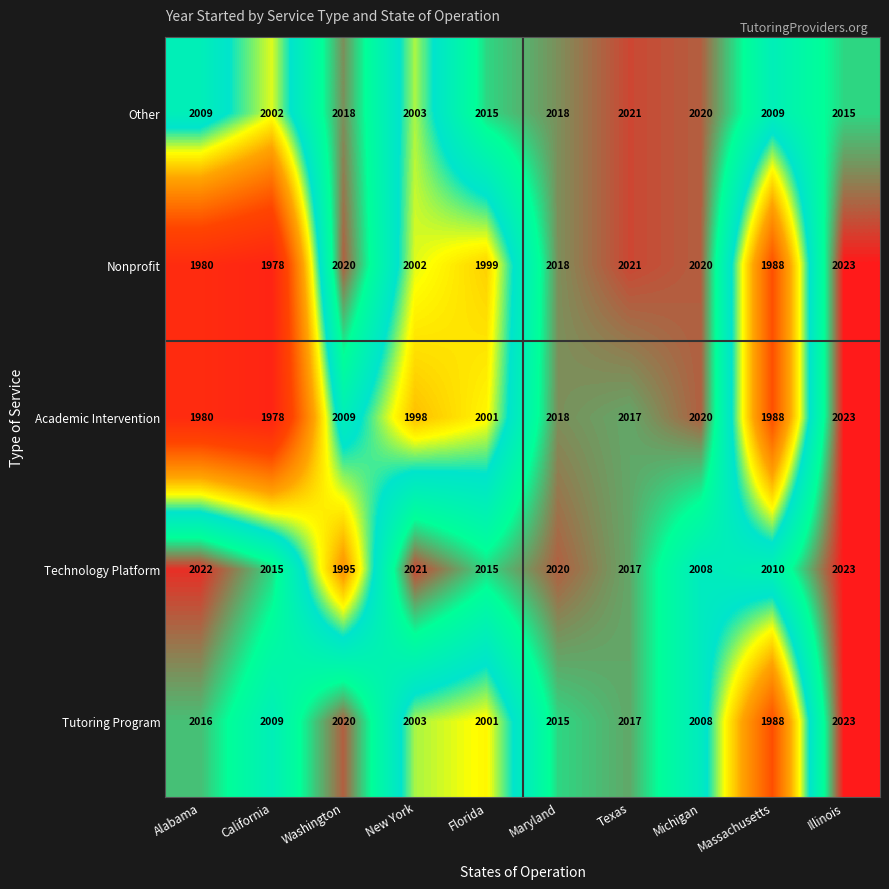

Count the number of categories in the chart.

10